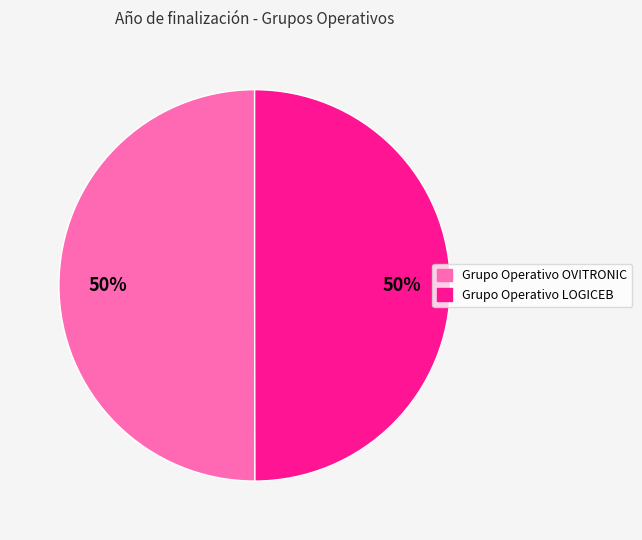

How many slices are in this pie chart?

2